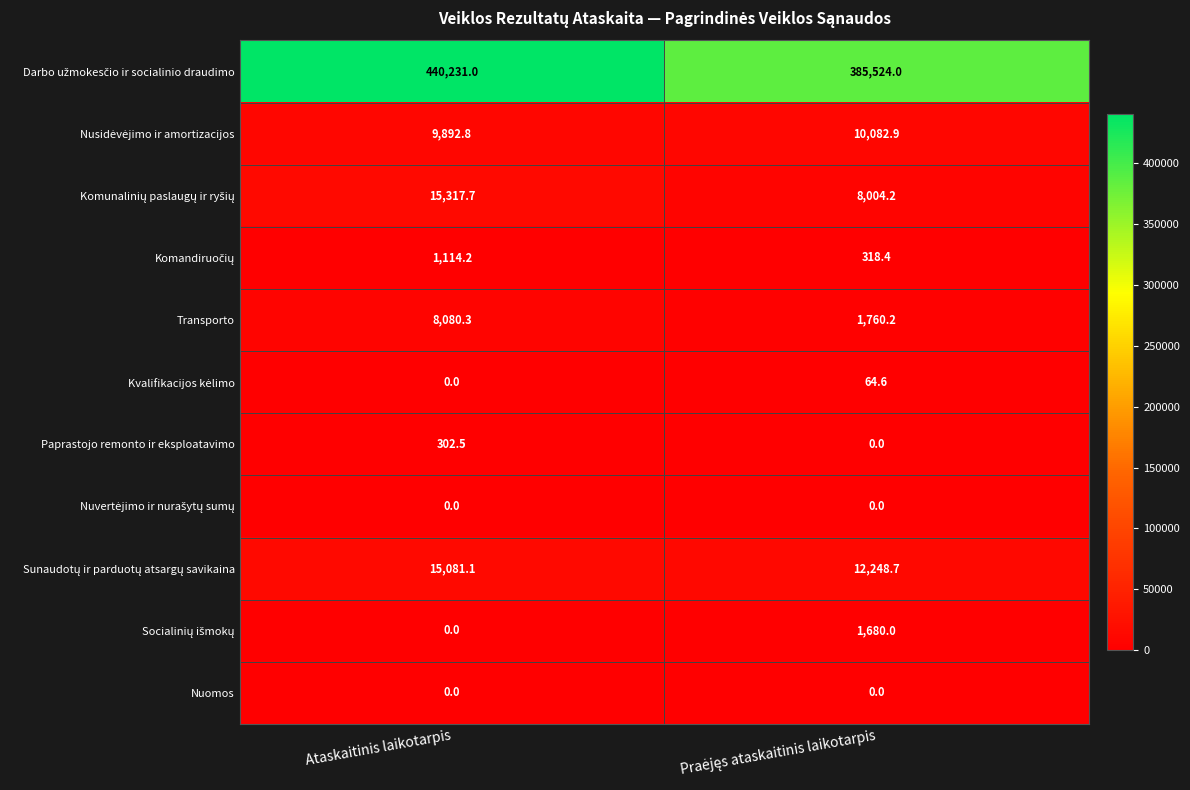

At which category is the sum across all series the highest?

Ataskaitinis laikotarpis